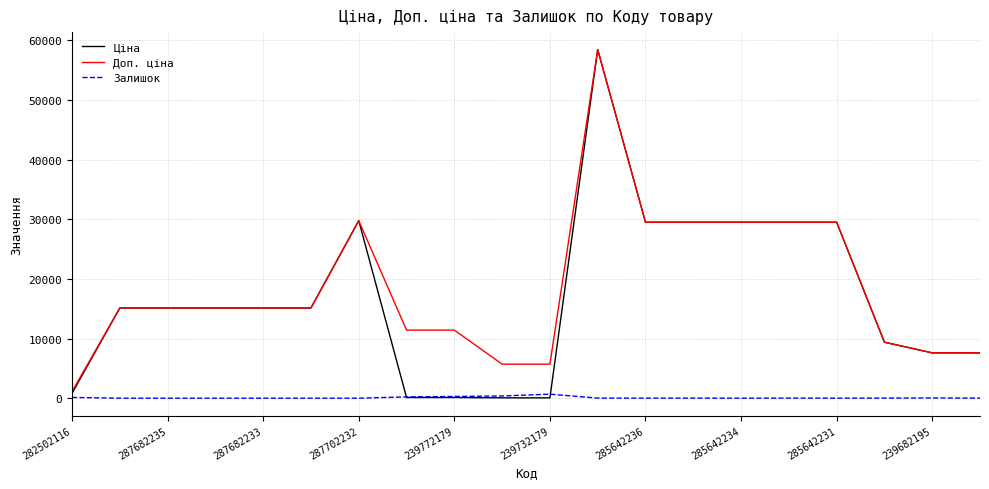

Count the number of categories in the chart.

20